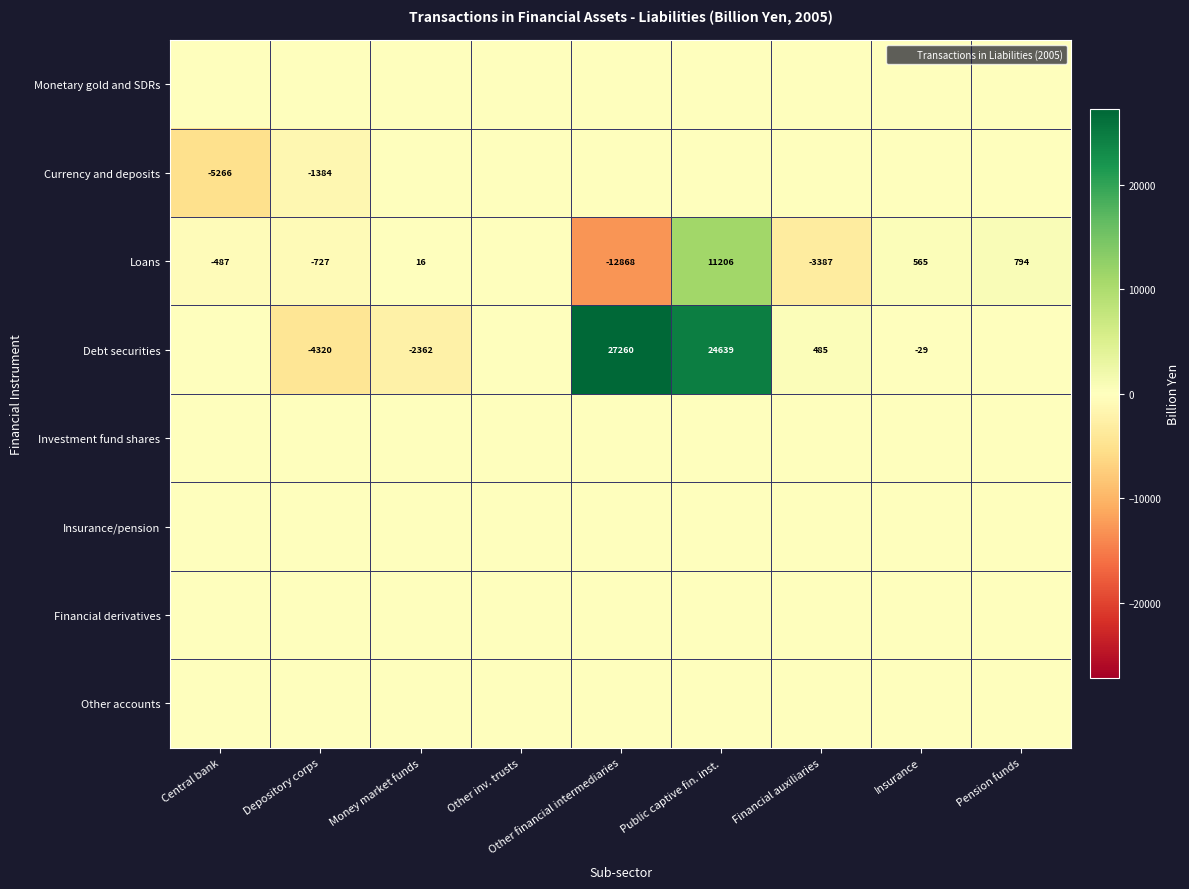

Rank the series at Public captive fin. inst. from highest to lowest value.

Debt securities, Loans, Monetary gold and SDRs, Currency and deposits, Investment fund shares, Insurance/pension, Financial derivatives, Other accounts